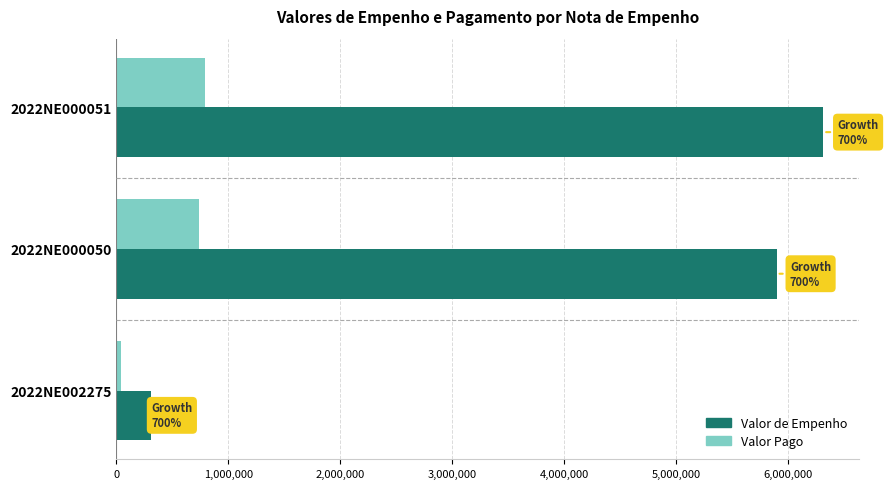

The value of Valor Pago at 2022NE000050 is 737500.0. True or false?

True